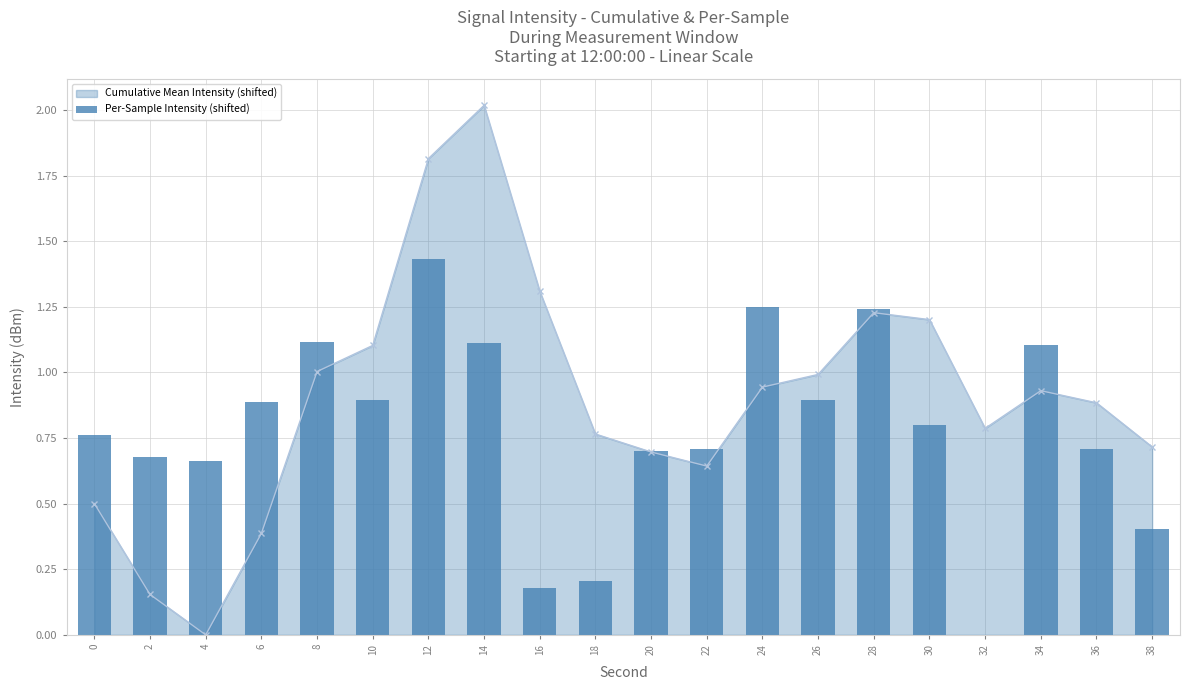

What is the sum of all values?

15.7